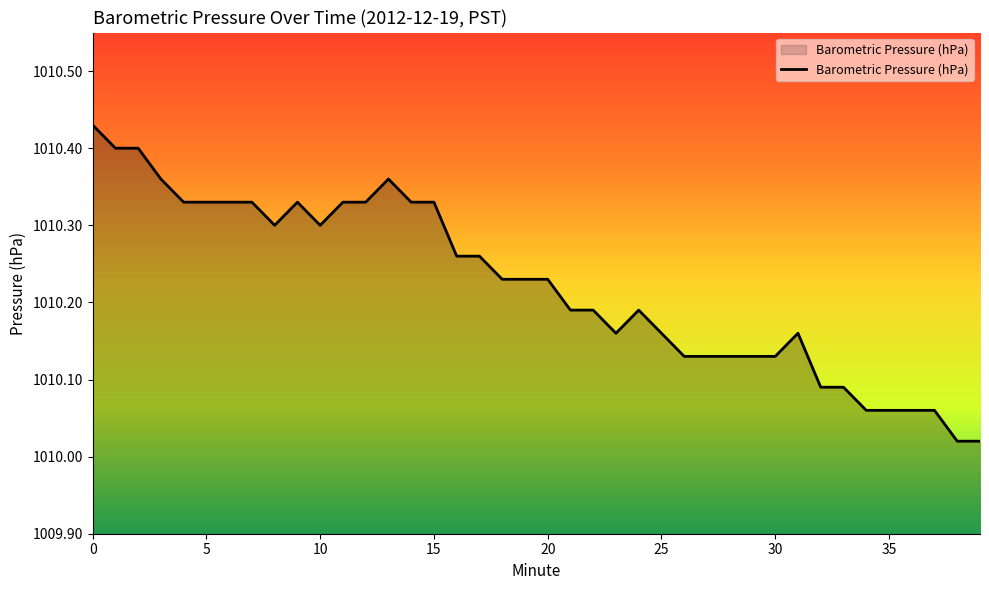

Does the chart display data point markers on the line(s)?

No